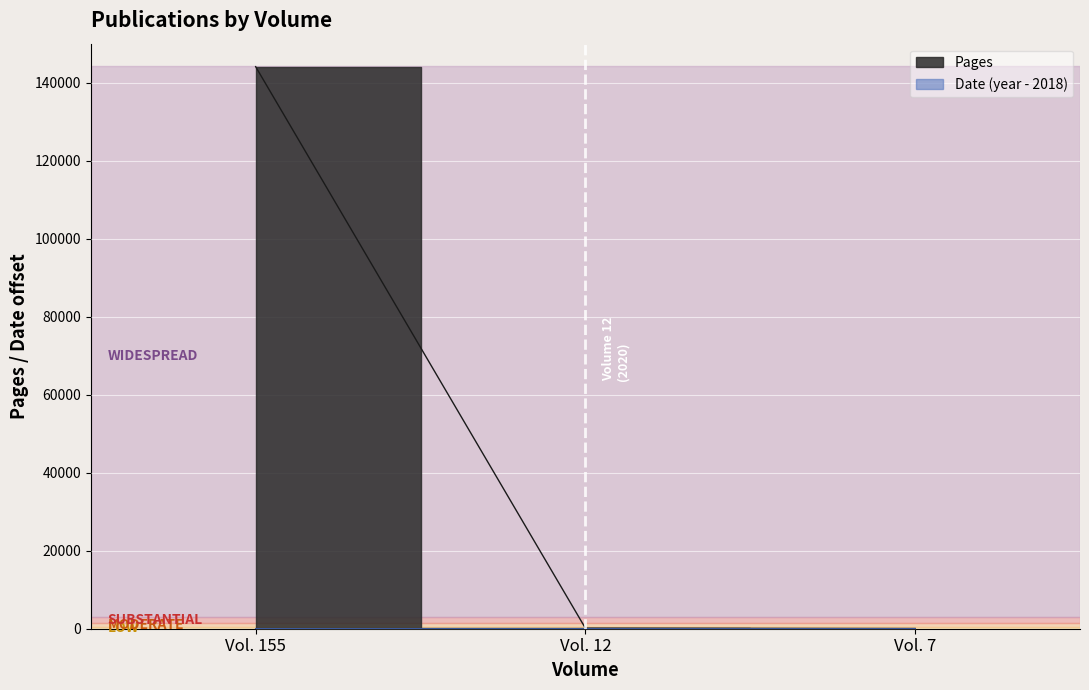

What are all the series names shown in the legend?

Pages, Date